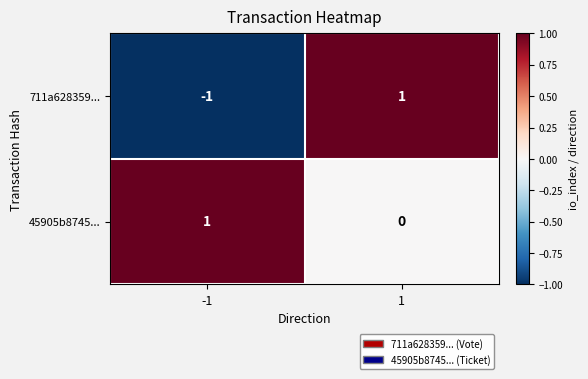

True or false: 45905b8745... has a value of -1 at 1.

False